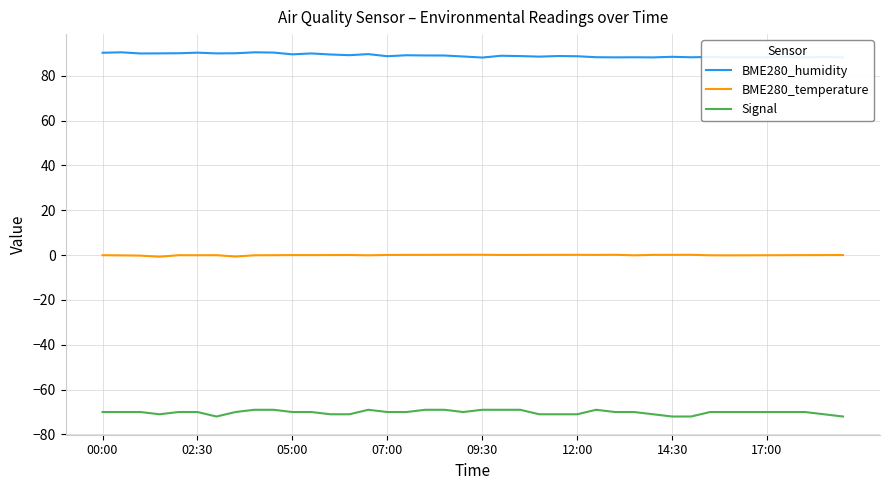

What is the highest value of the Signal series?

-69.0